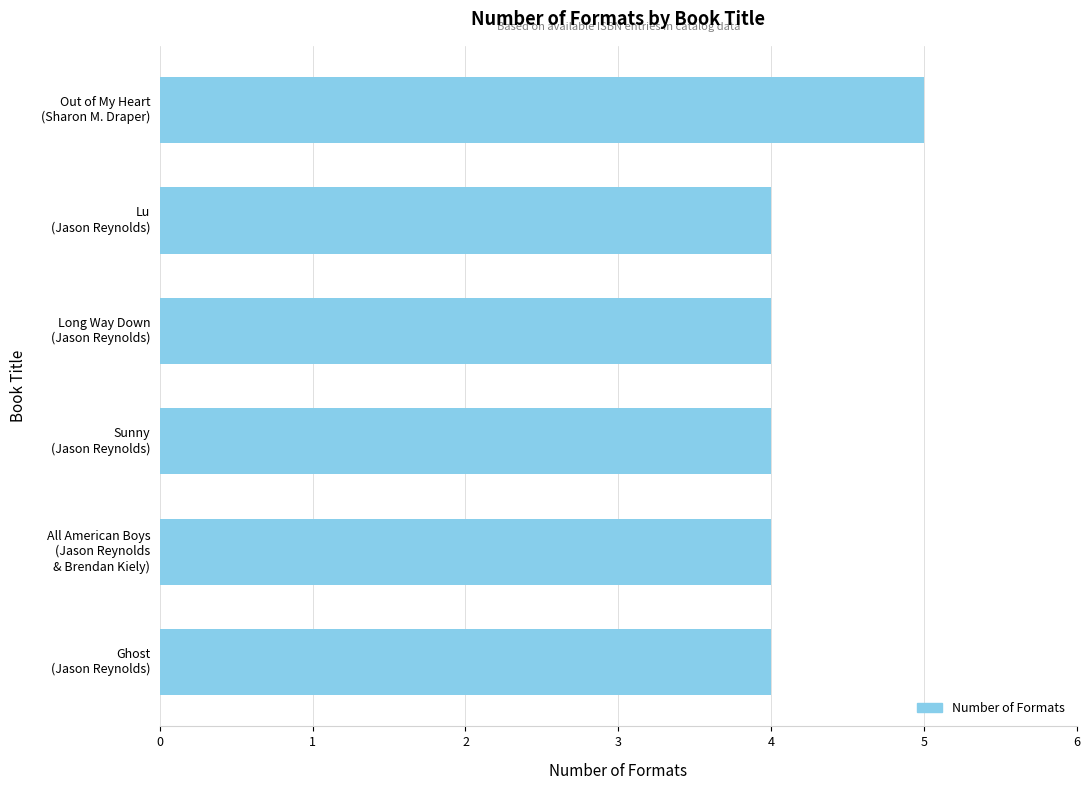

Reading top to bottom, what are all the values shown in this chart?

5	4	4	4	4	4